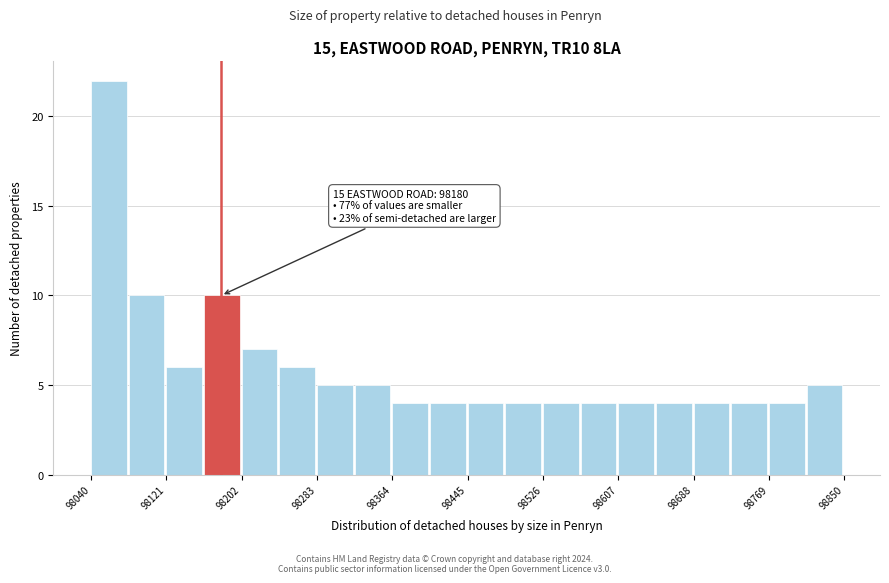

Over which range of the x-axis is the bar tallest?

98040 to 98080